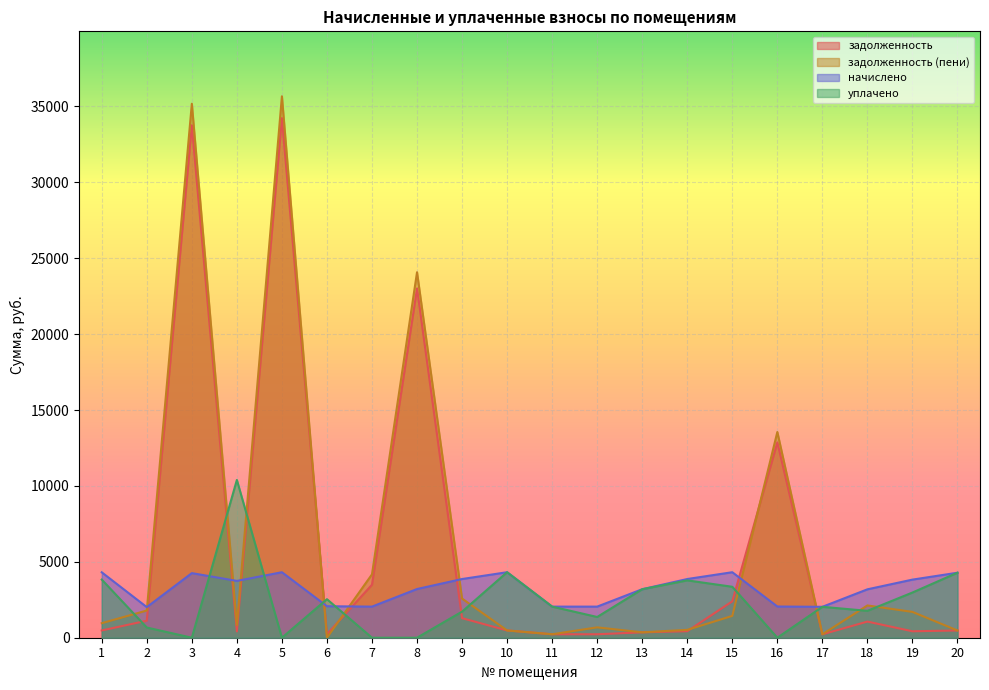

The value of задолженность (пени) at 17 is 340.3. True or false?

False